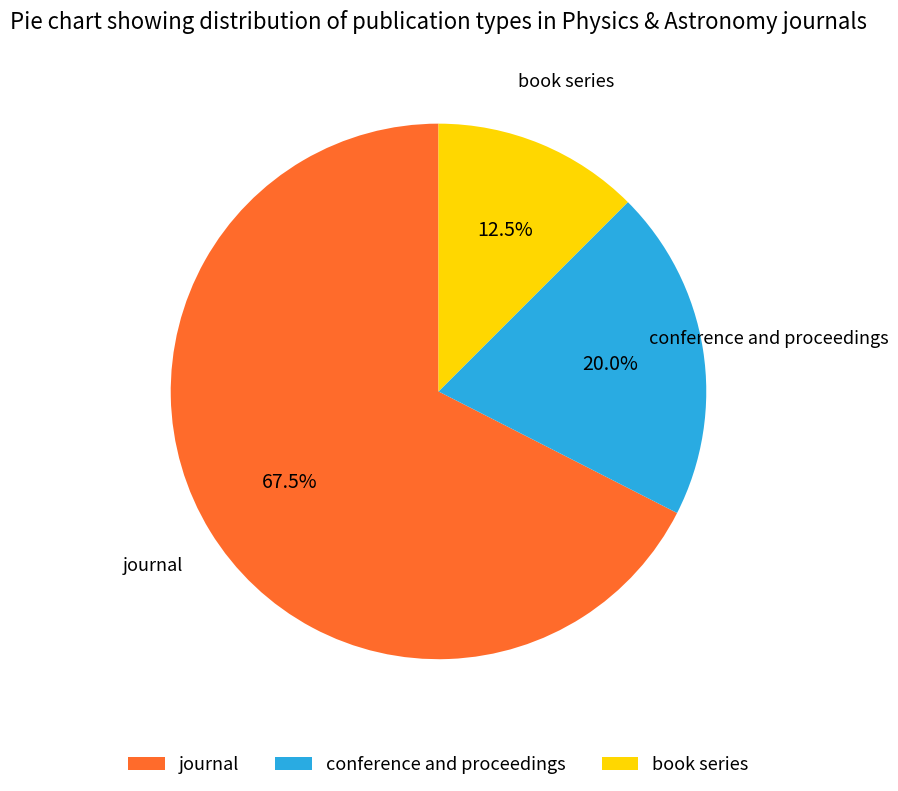

What is the ratio of the value at book series to the value at conference and proceedings?

0.6